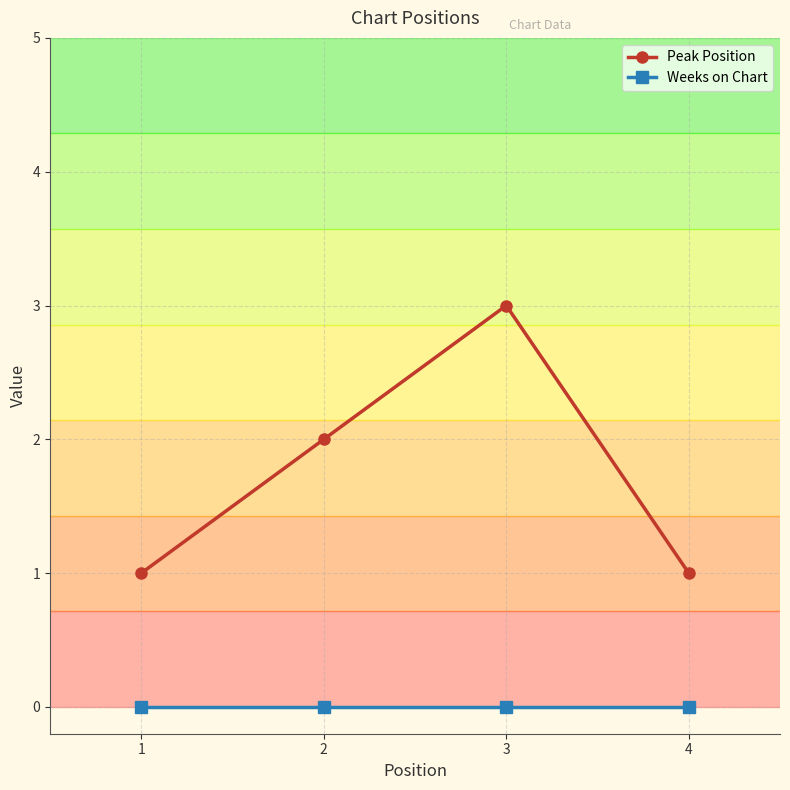

Which series has the widest spread of values?

Peak Position